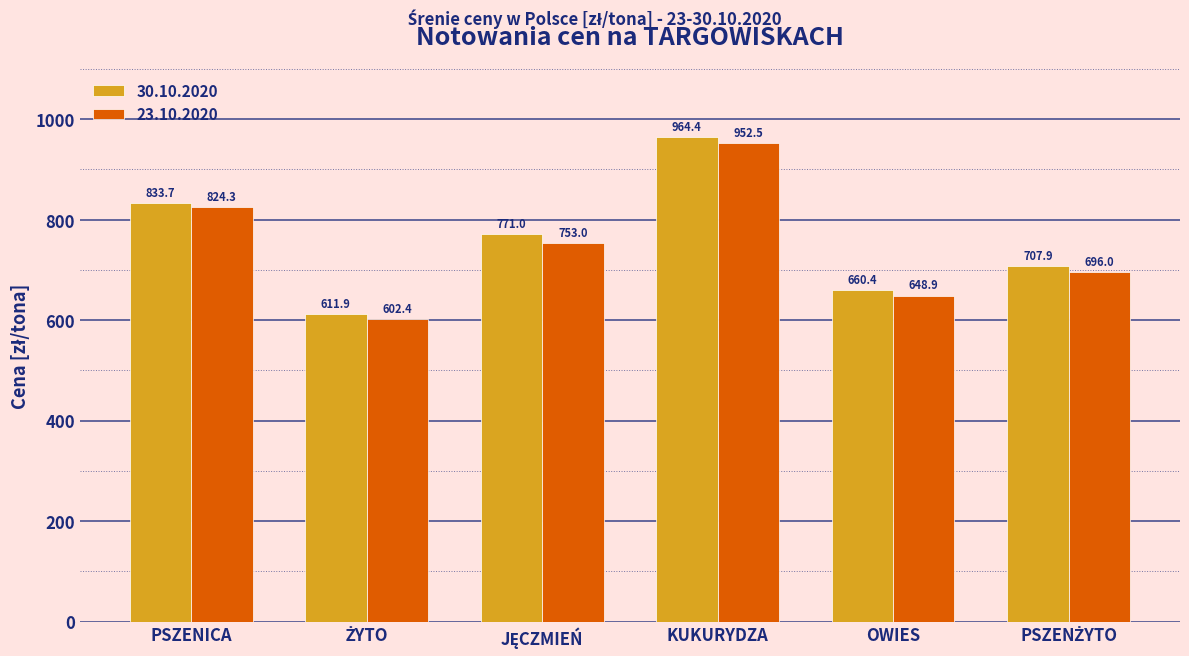

How many values in the 23.10.2020 series exceed 752?

3